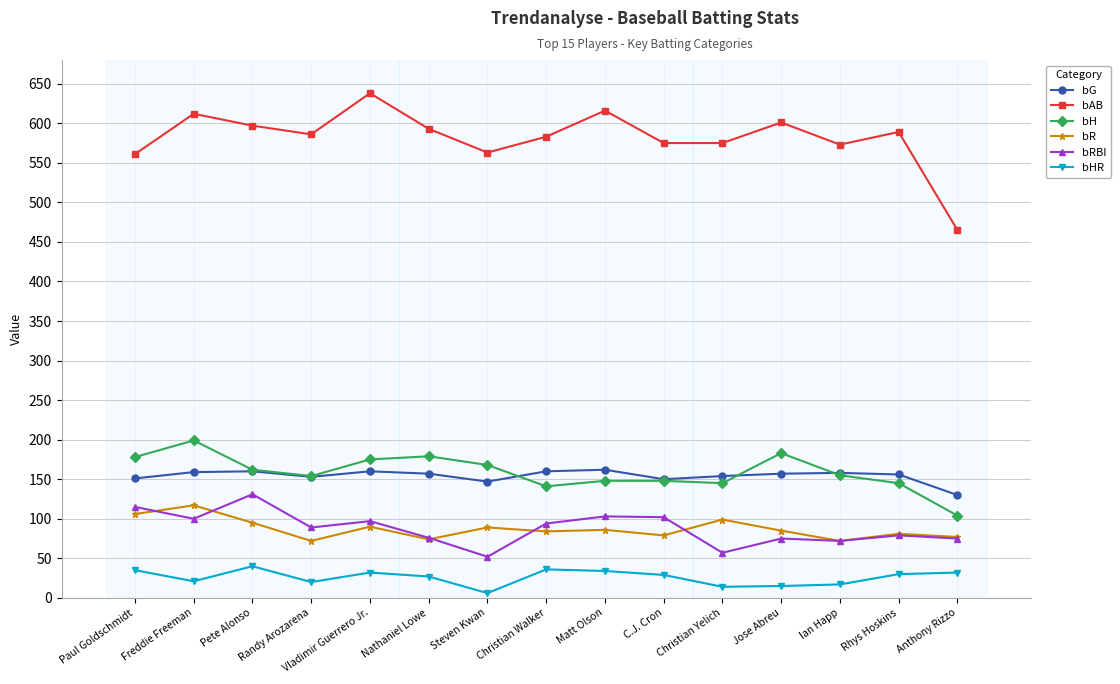

Is the value of bAB at Ian Happ greater than the value of bG at Vladimir Guerrero Jr.?

Yes